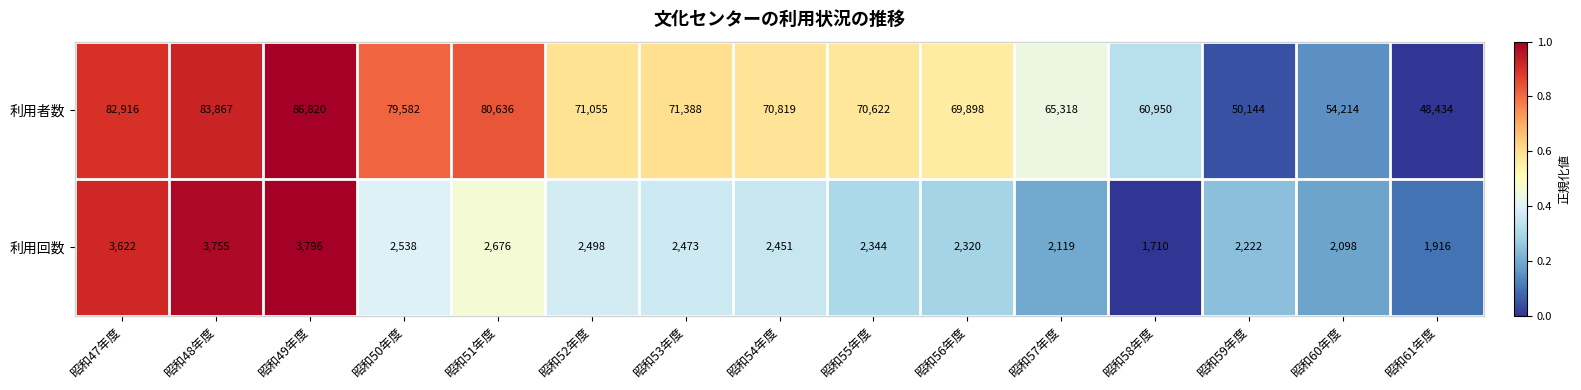

Rank the series at 昭和50年度 from highest to lowest value.

利用者数, 利用回数